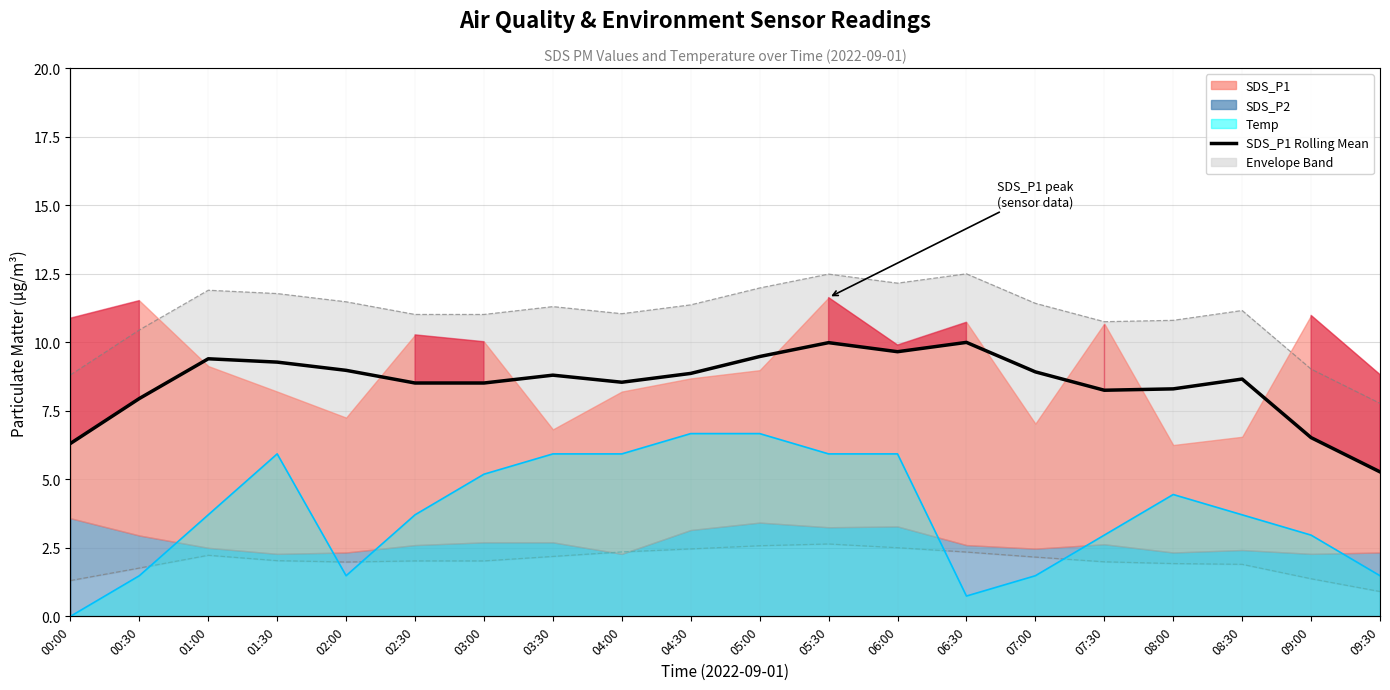

What is the label of the 18th point from the right?

01:00